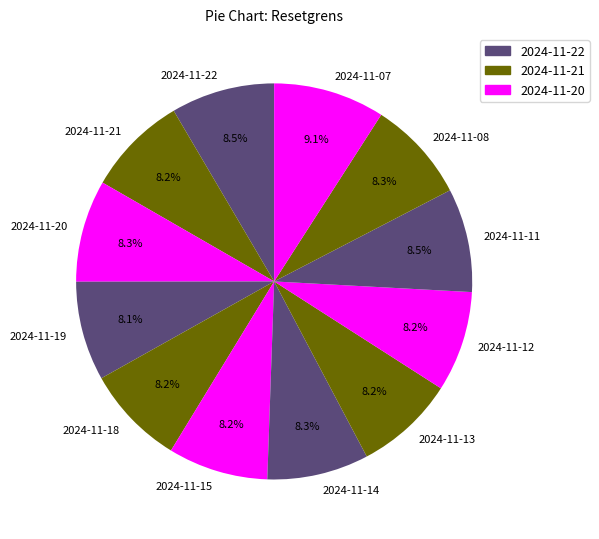

Is it true that 2024-11-13 is 1% of the pie?

False